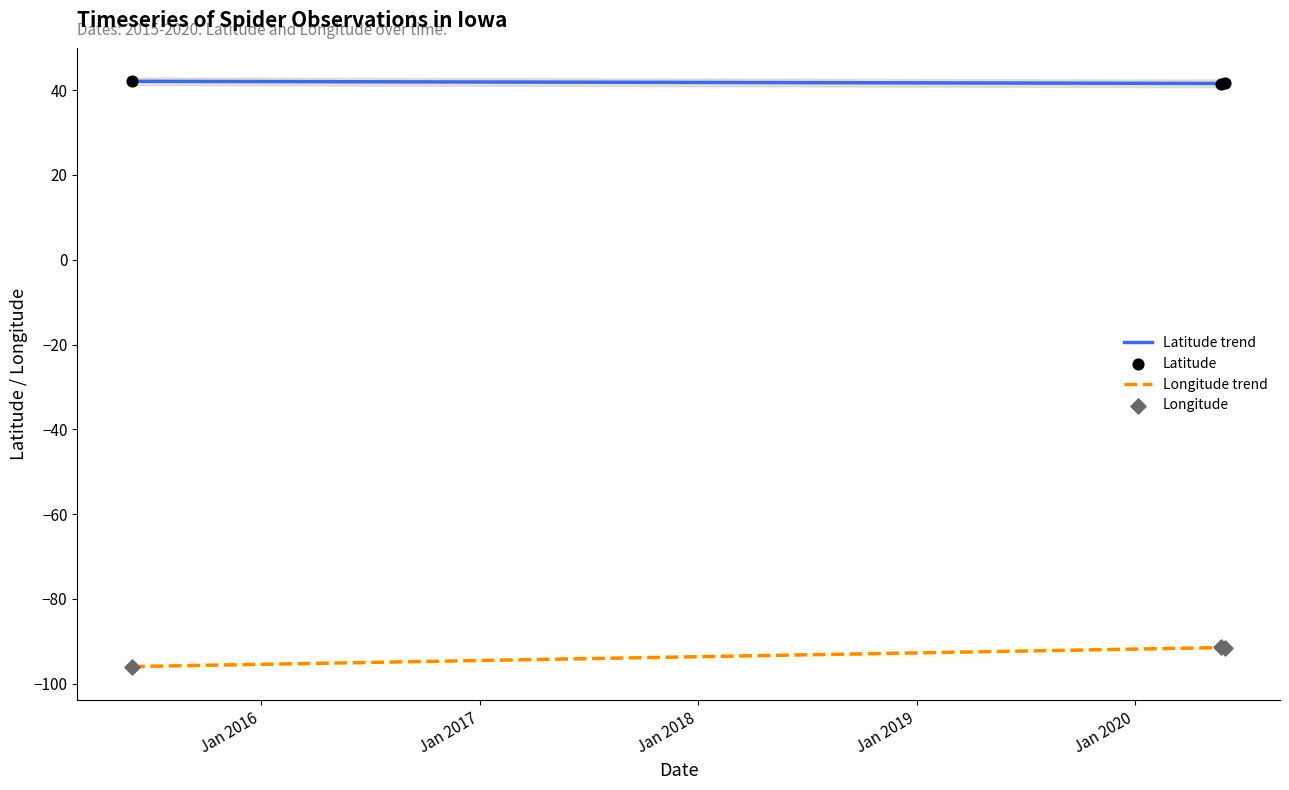

Which series contains the lowest Y value?

Longitude